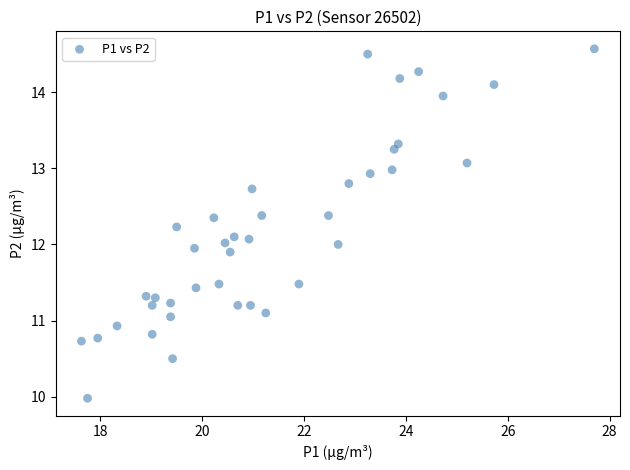

What is the range of Y values (max minus min)?

4.6